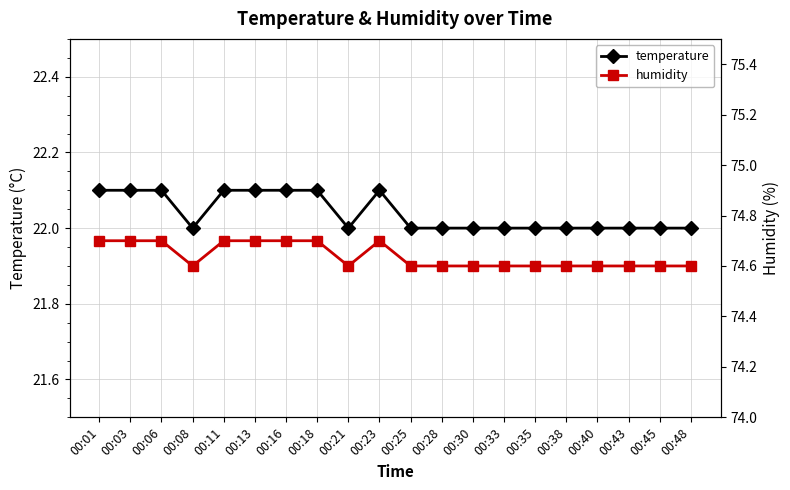

How many lines are shown in the chart?

2